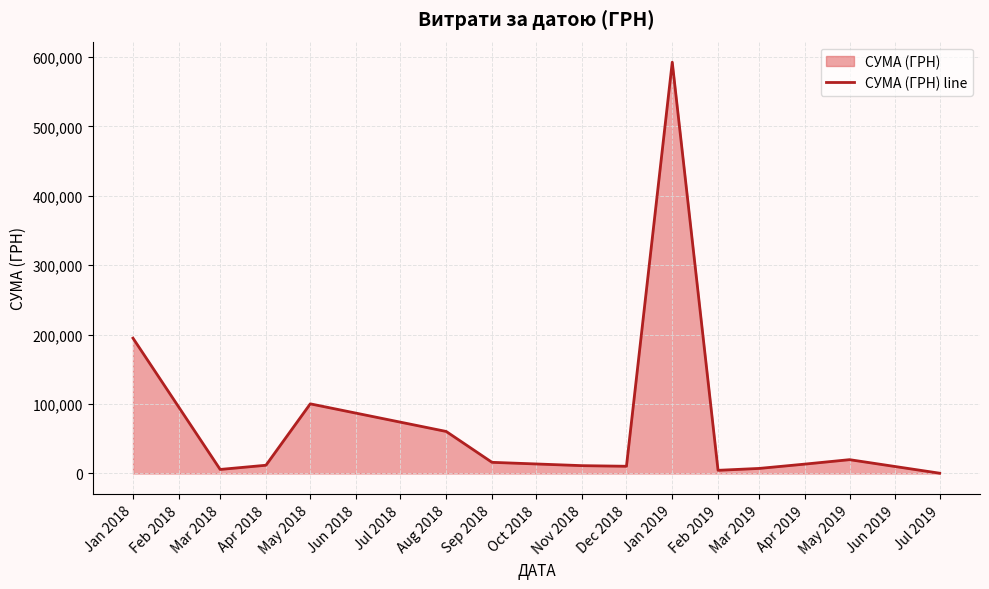

How many points are higher than both their immediate neighbors (excluding endpoints)?

3